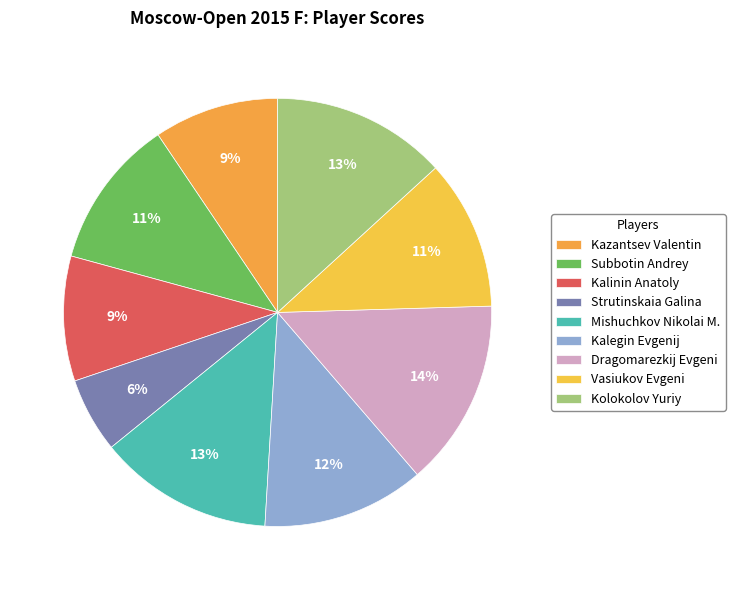

What is the smallest slice in the pie chart?

Strutinskaia Galina